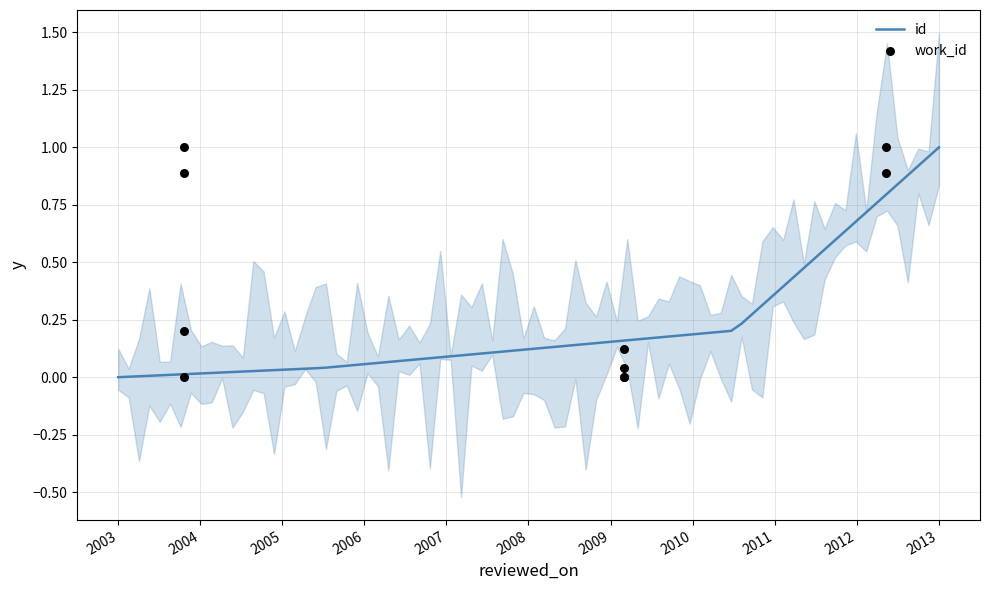

Which series contains the highest Y value?

id